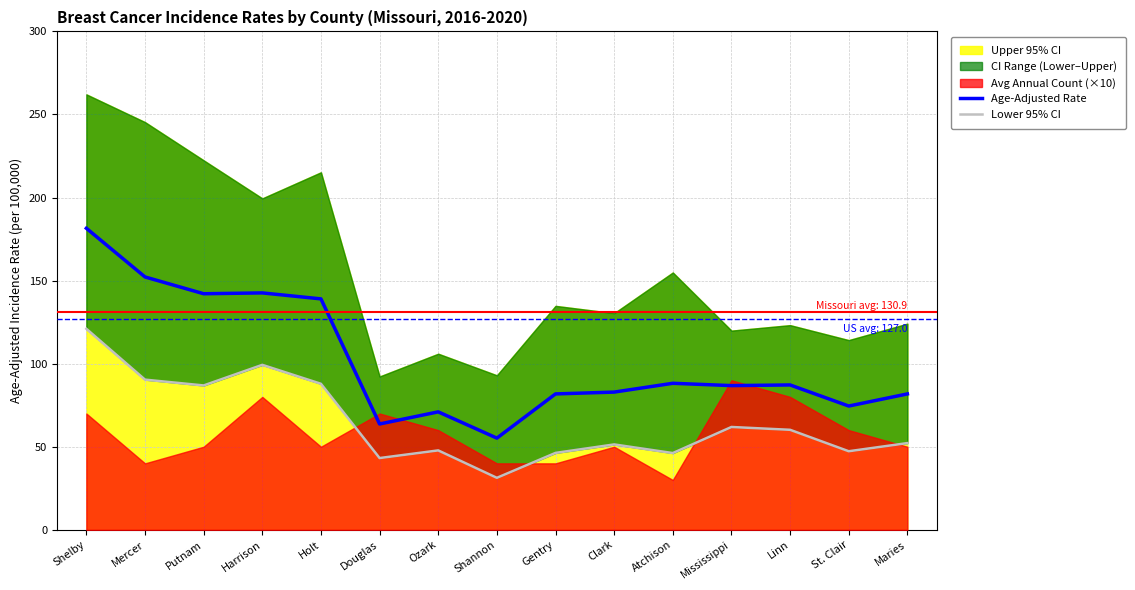

The Age-Adjusted Rate series shows 66.8 at Harrison. True or false?

False